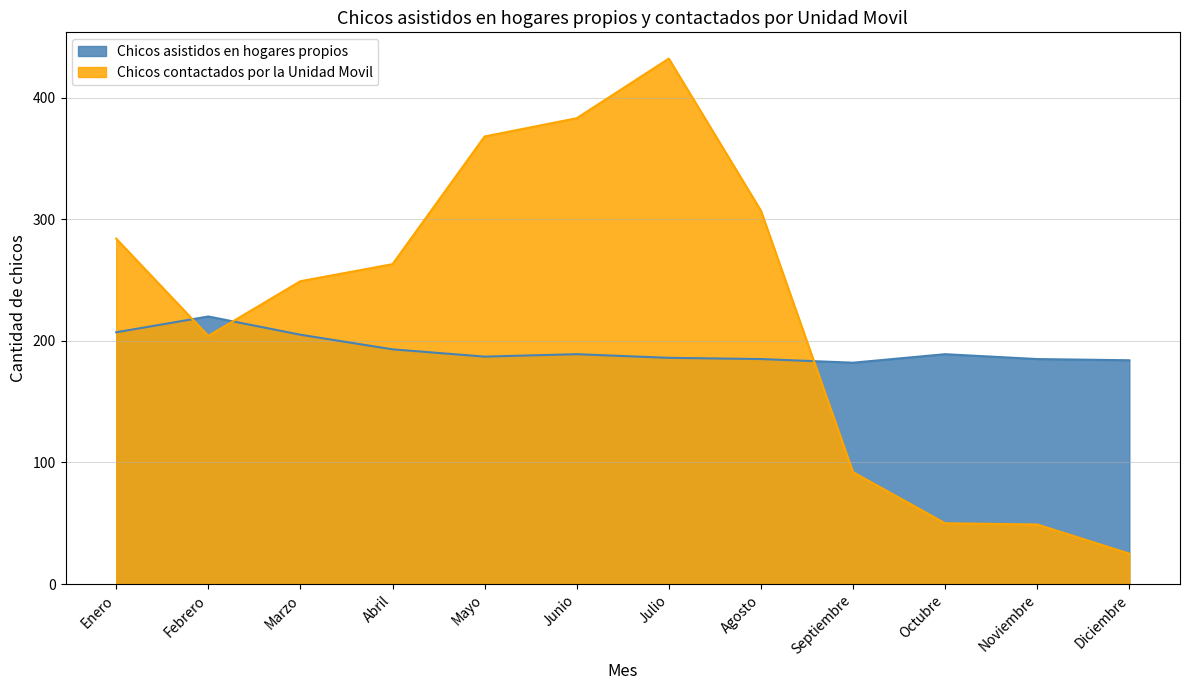

At which label does Chicos contactados por la Unidad Movil first exceed 263?

Enero